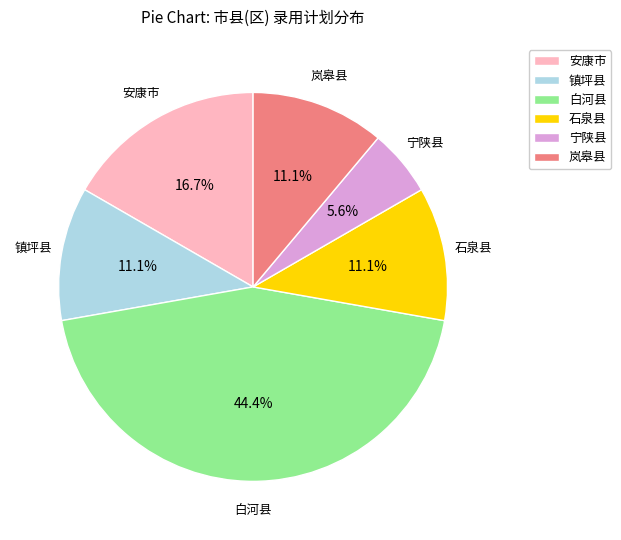

How many segments does this pie chart have?

6